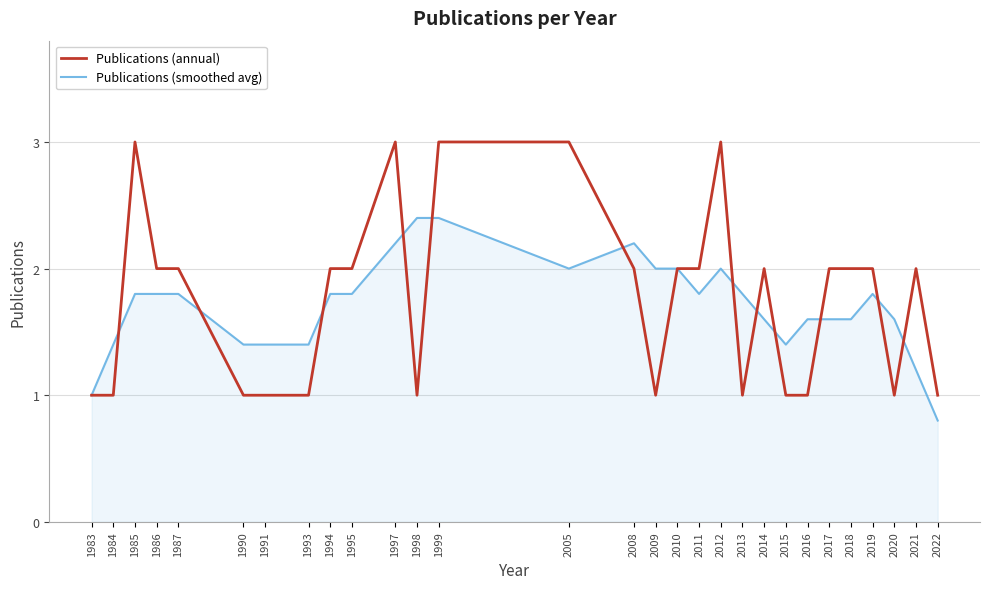

Between 1985 and 1993, which series saw the biggest shift?

Publications (annual)